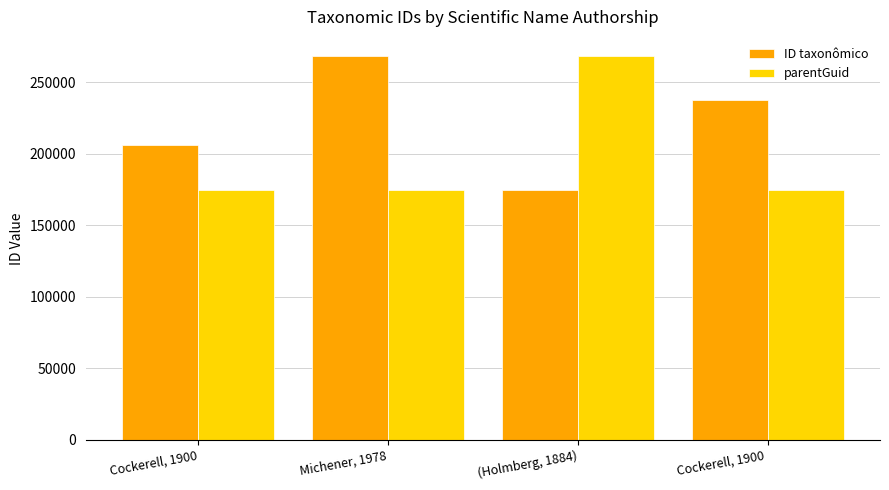

What is the difference between the second highest and minimum values in the parentGuid series?

15